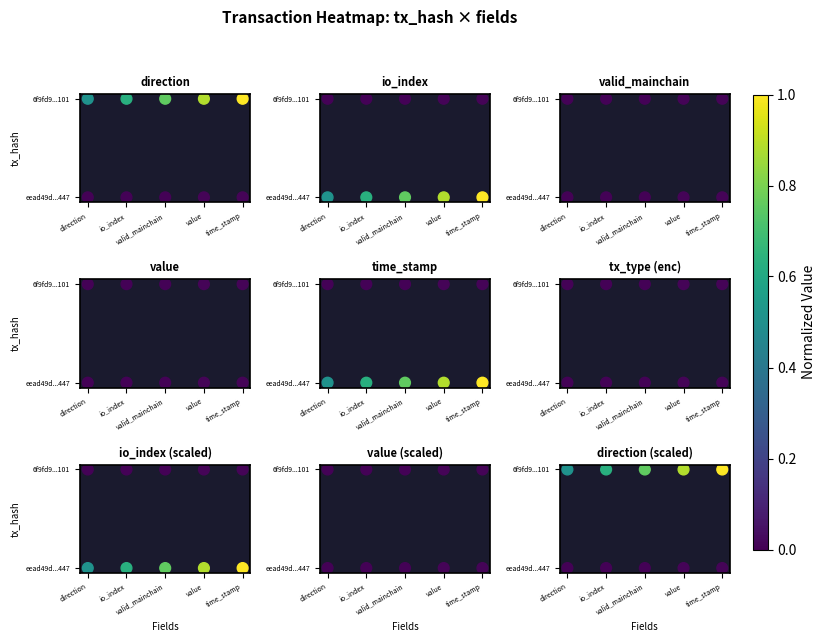

How many io_index values are between 0 and 1?

10